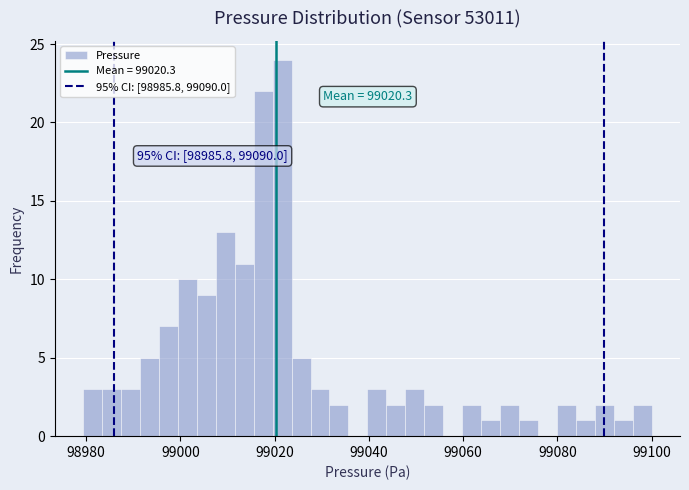

Around what value on the x-axis is the tallest bar? Give the approximate position of its centre, as read against the axis.

99022